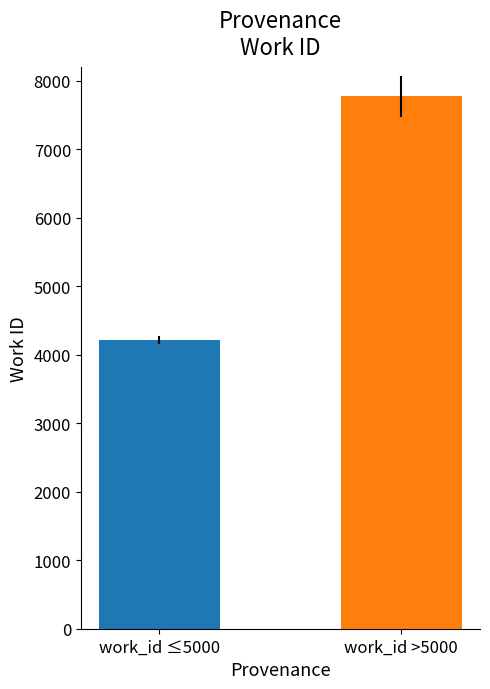

Are the bars horizontal?

No